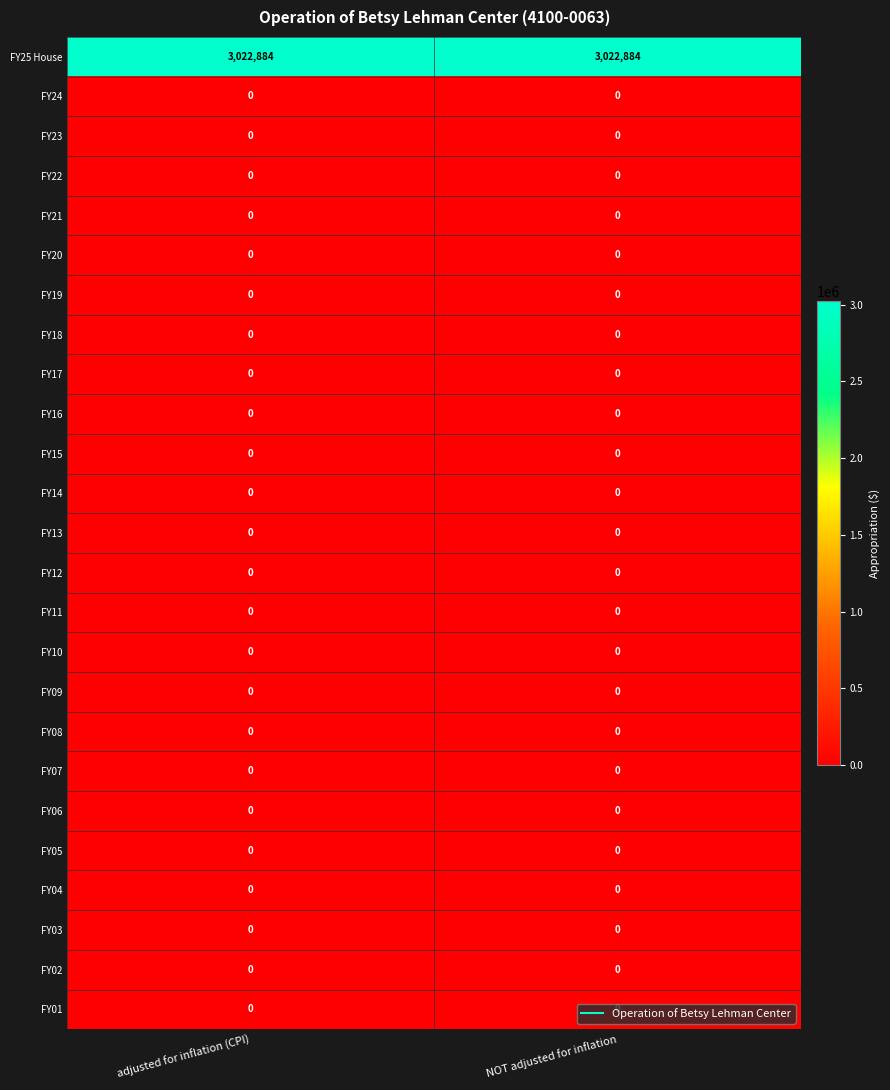

Which series has the largest total across all categories?

FY25 House